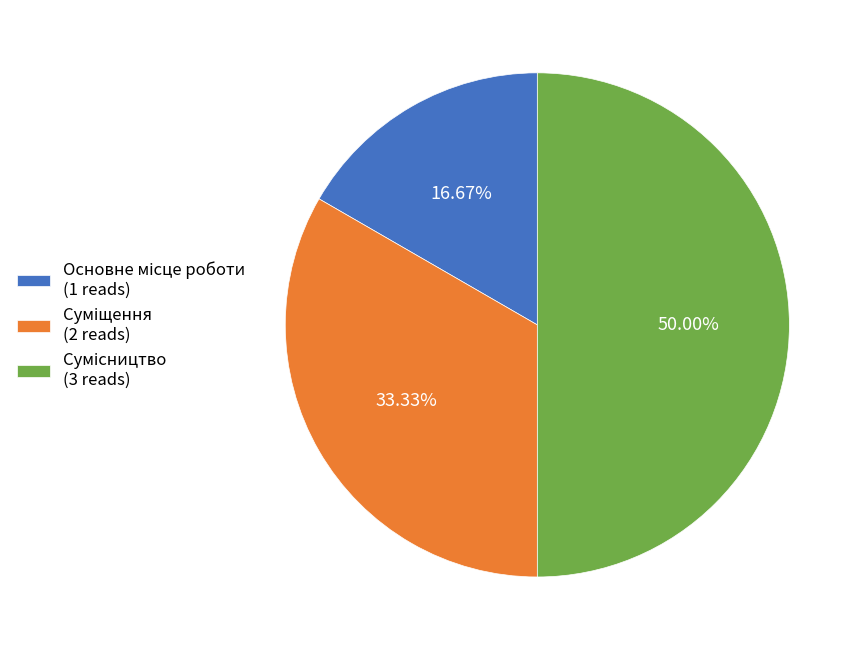

To the nearest percent, what is the average slice percentage?

33%